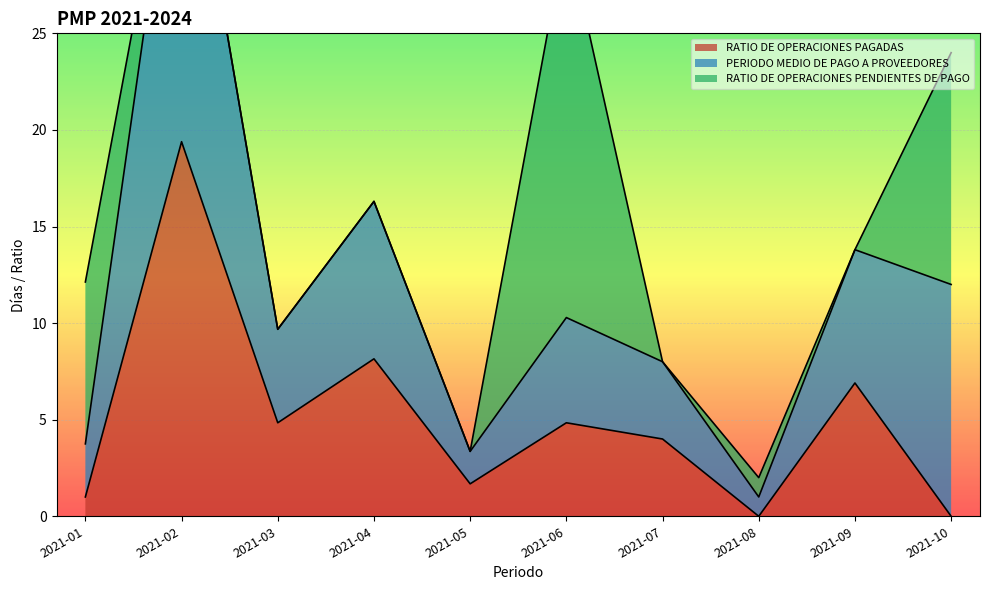

After their last crossing, which series has the higher values: PERIODO MEDIO DE PAGO A PROVEEDORES or RATIO DE OPERACIONES PAGADAS?

PERIODO MEDIO DE PAGO A PROVEEDORES